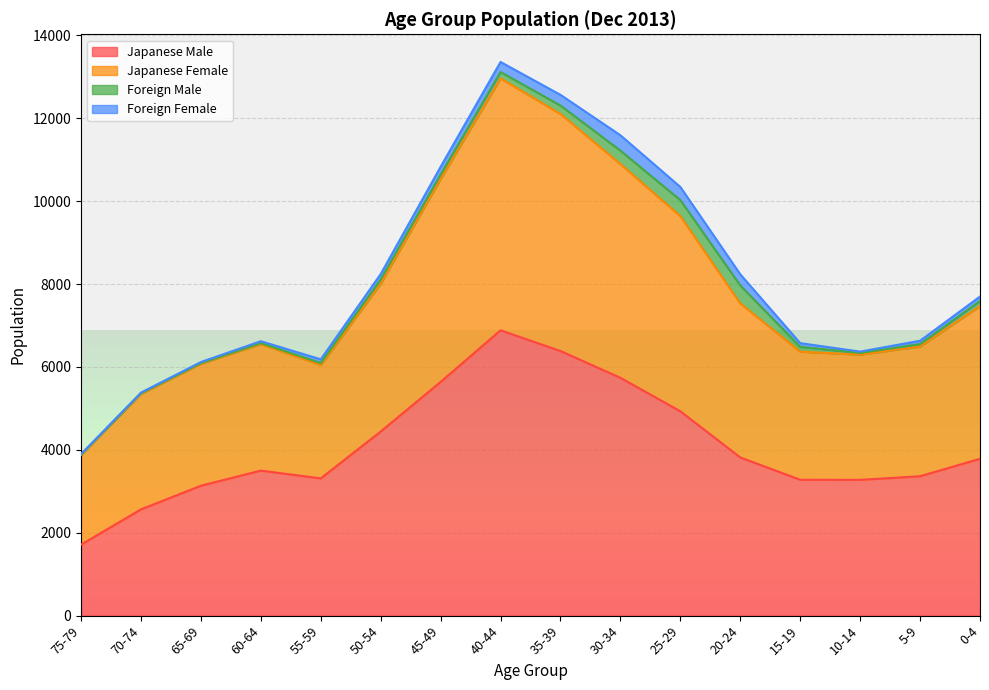

The value of Japanese Male at 25-29 is 4930. True or false?

True